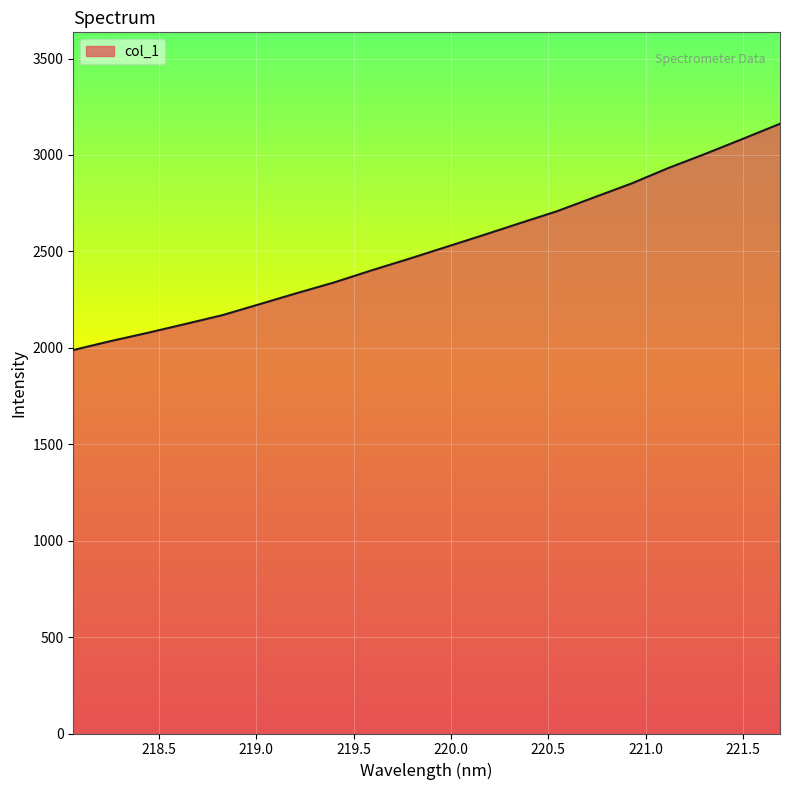

What is the difference between the maximum and minimum values?

1173.3